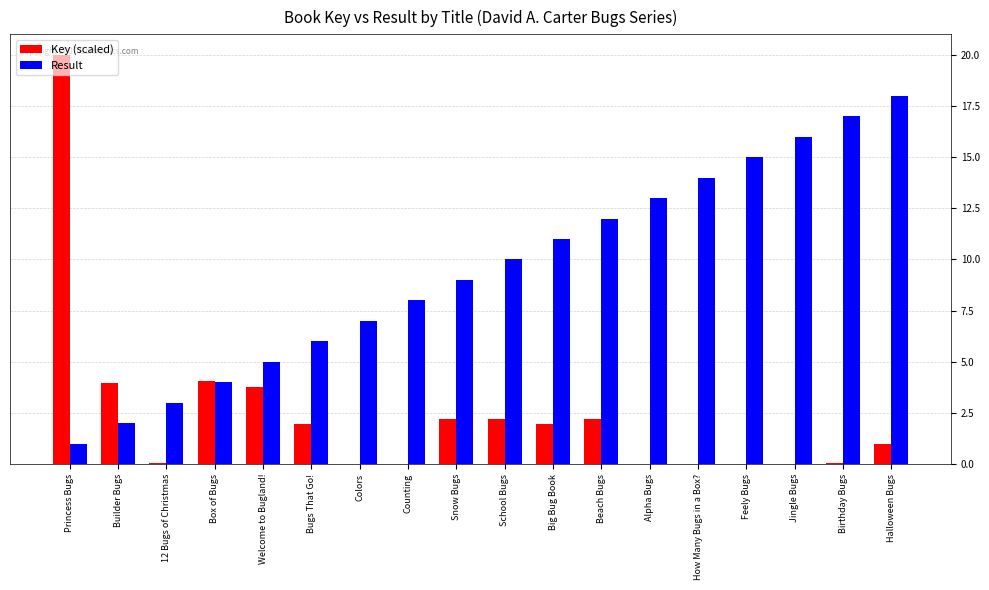

What is the difference between the Result values at Halloween Bugs and Bugs That Go!?

12.0